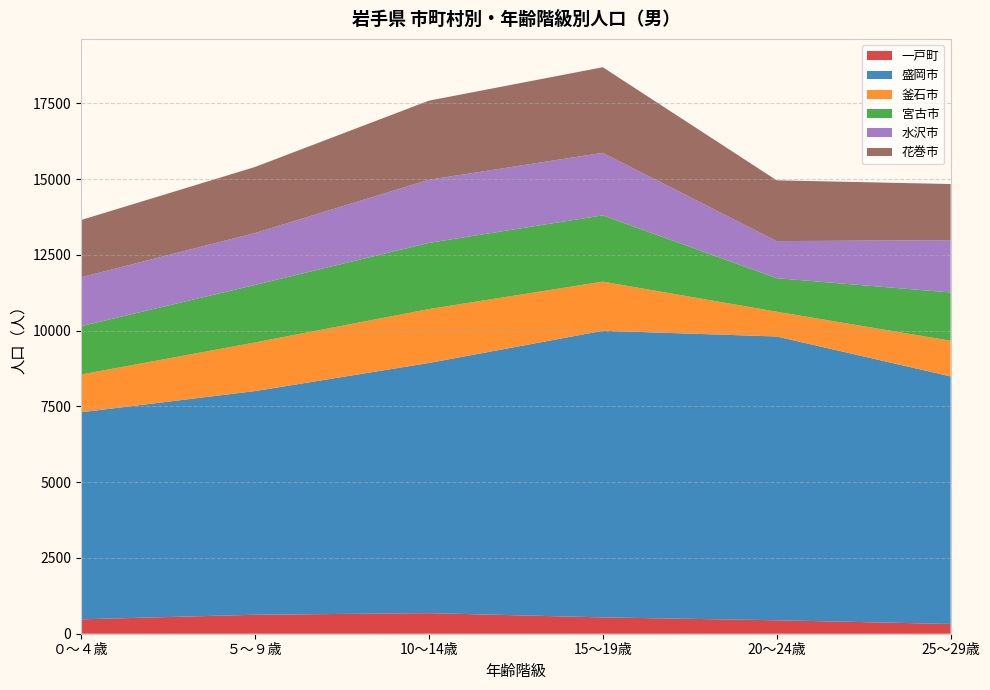

Reading left to right, extract all data points from this chart.

一戸町: 475	626	680	539	444	322
盛岡市: 6832	7379	8253	9456	9363	8168
釜石市: 1245	1604	1778	1622	817	1176
宮古市: 1595	1898	2184	2186	1106	1593
水沢市: 1612	1713	2082	2063	1223	1727
花巻市: 1890	2179	2610	2825	2006	1851